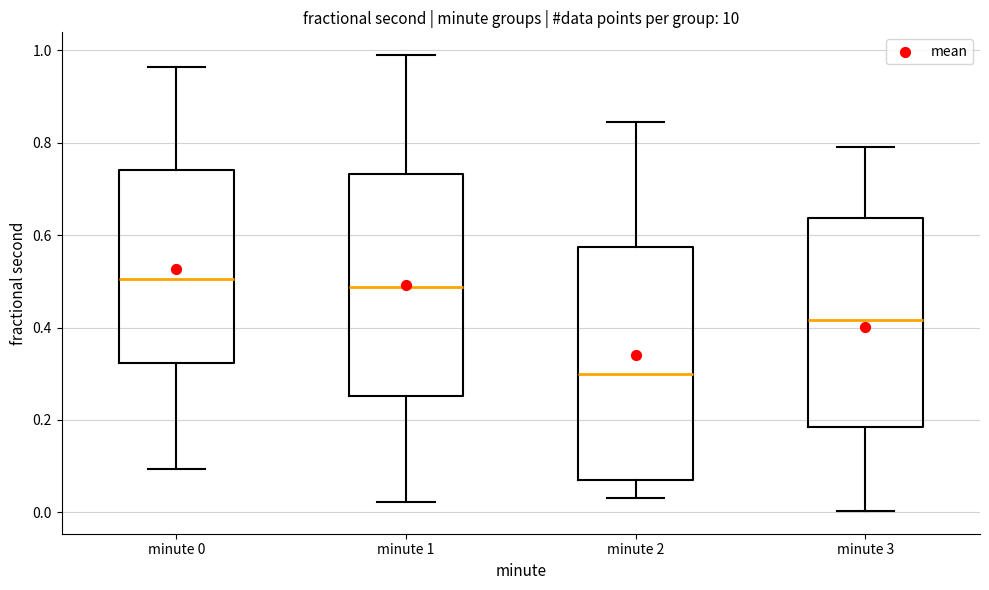

Comparing the boxes themselves (not the whiskers), which one is the tallest?

minute 2